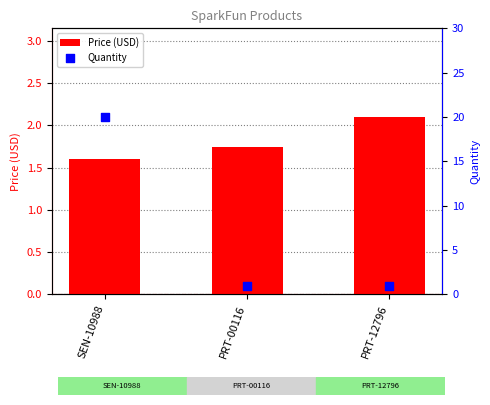

Which series contains the highest Y value?

Quantity